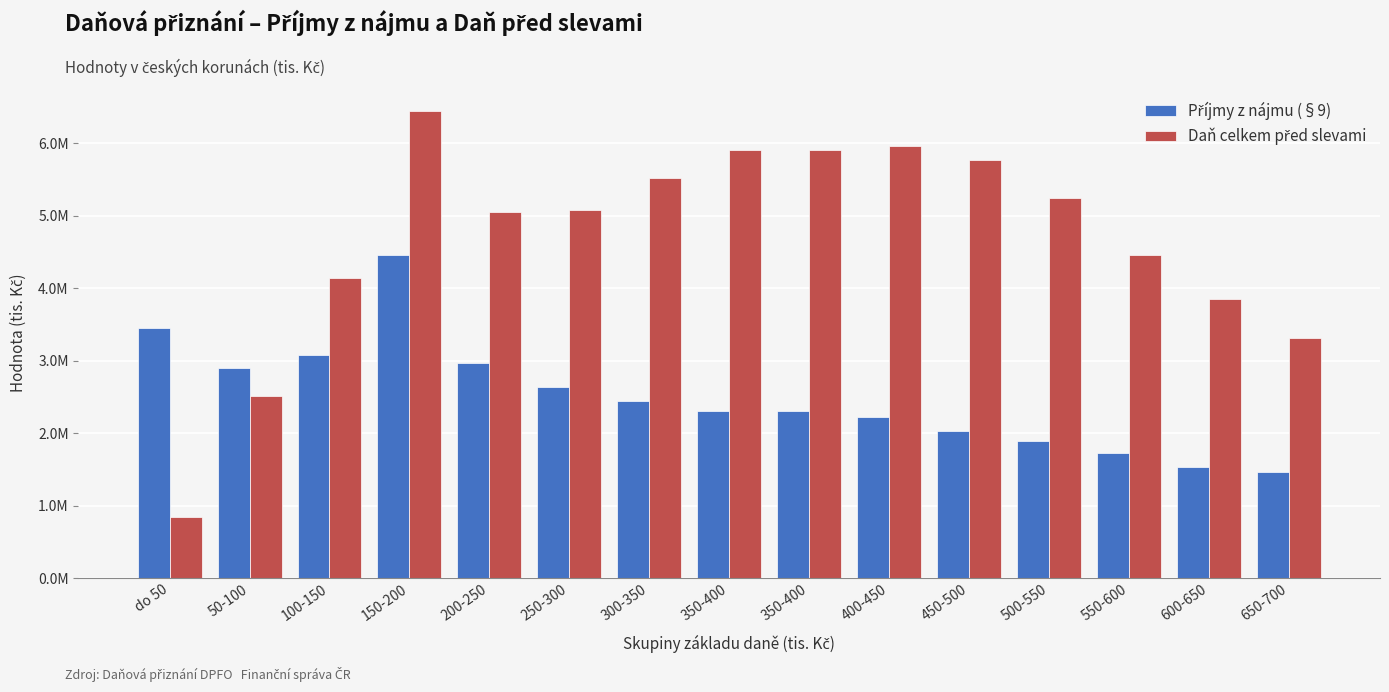

List the series in order of their peak value, lowest first.

Příjmy z nájmu (§9), Daň celkem před slevami